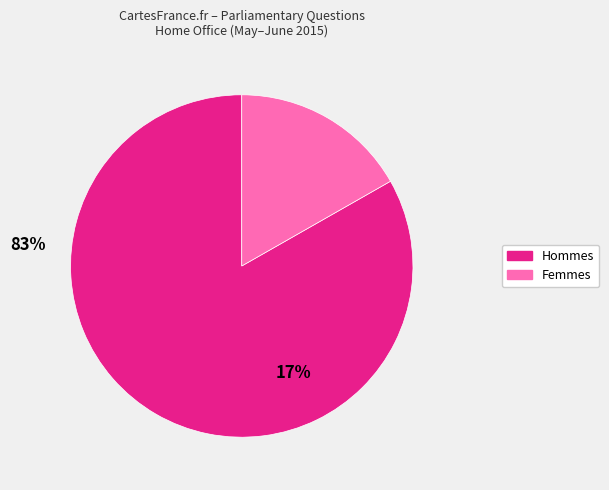

How many segments does this pie chart have?

2